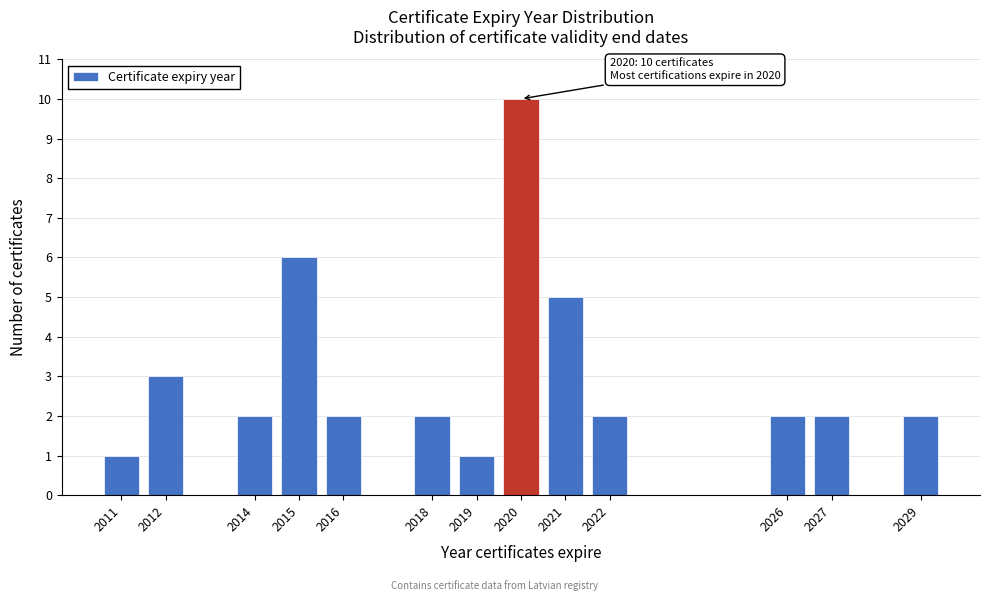

Reading left to right, what are all the values shown in this chart?

2011=1	2012=3	2014=2	2015=6	2016=2	2018=2	2019=1	2020=10	2021=5	2022=2	2026=2	2027=2	2029=2